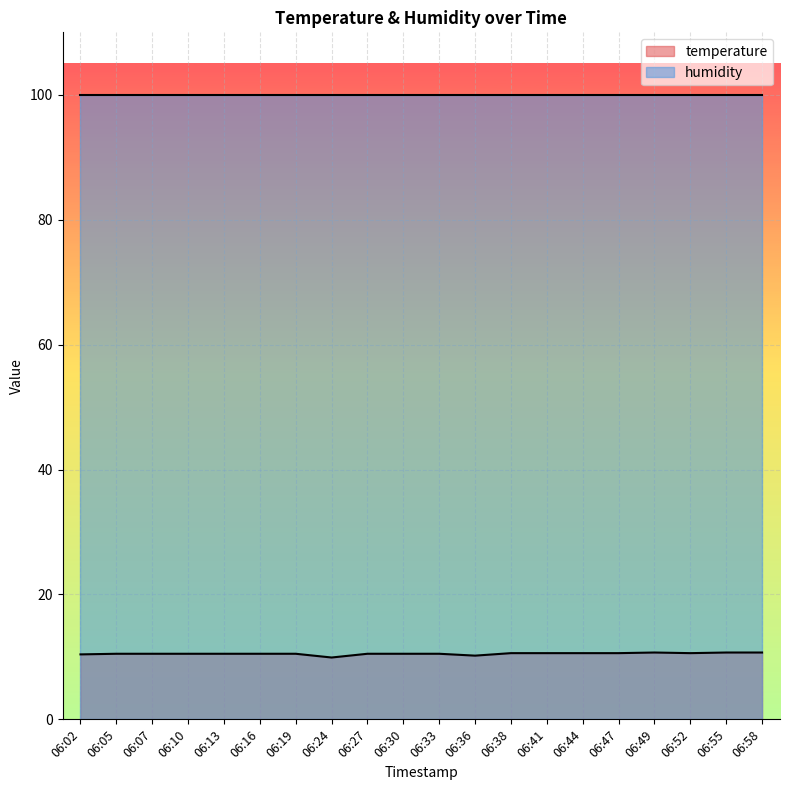

What is the average value?

10.5